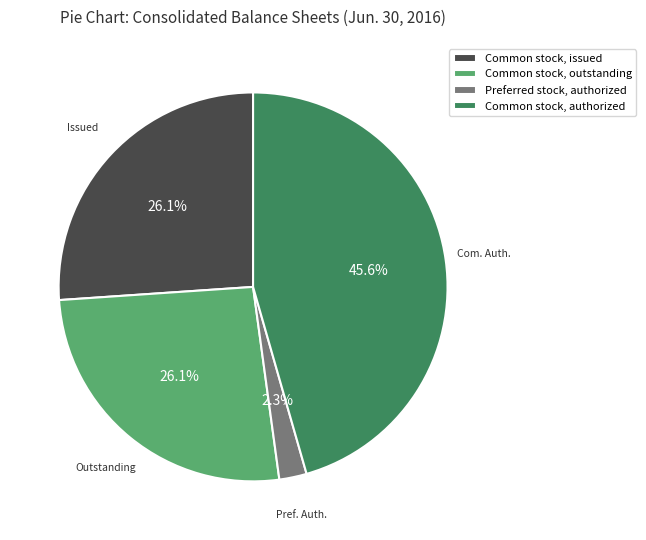

Does any single category account for the majority?

No